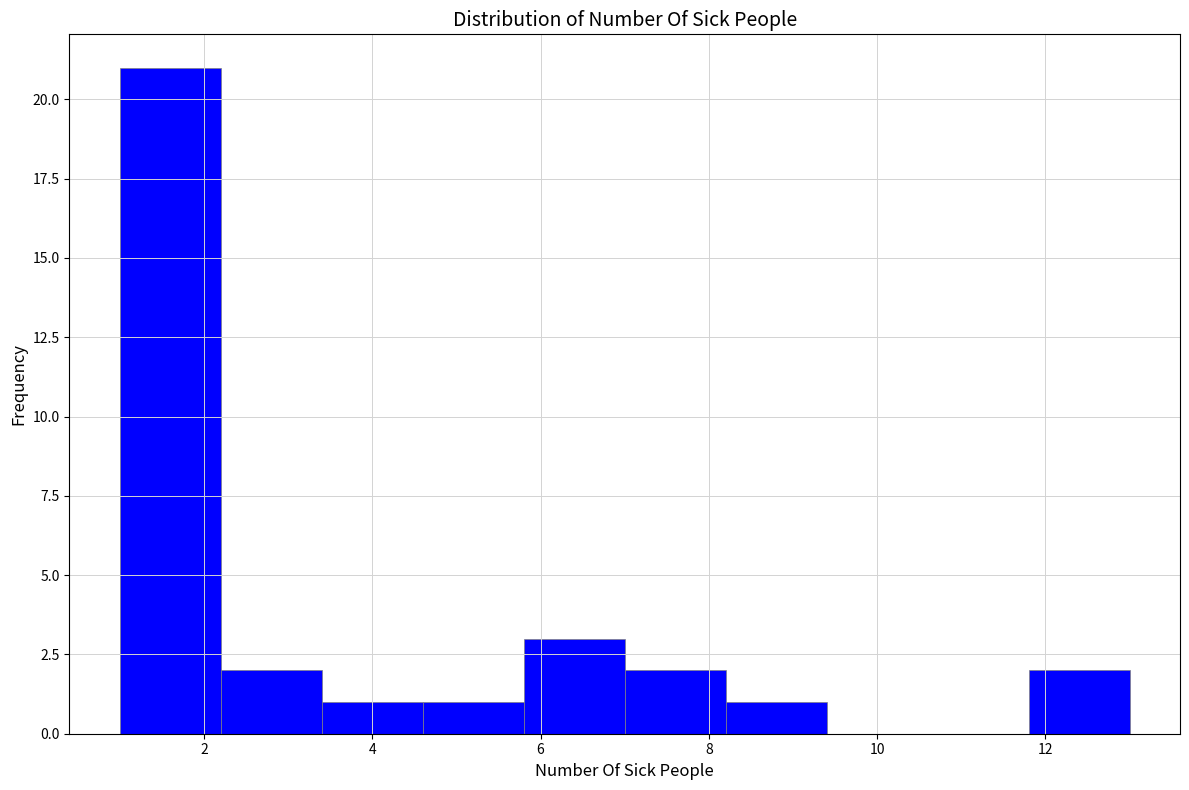

Over which range of the x-axis is the bar tallest?

1.0 to 2.2